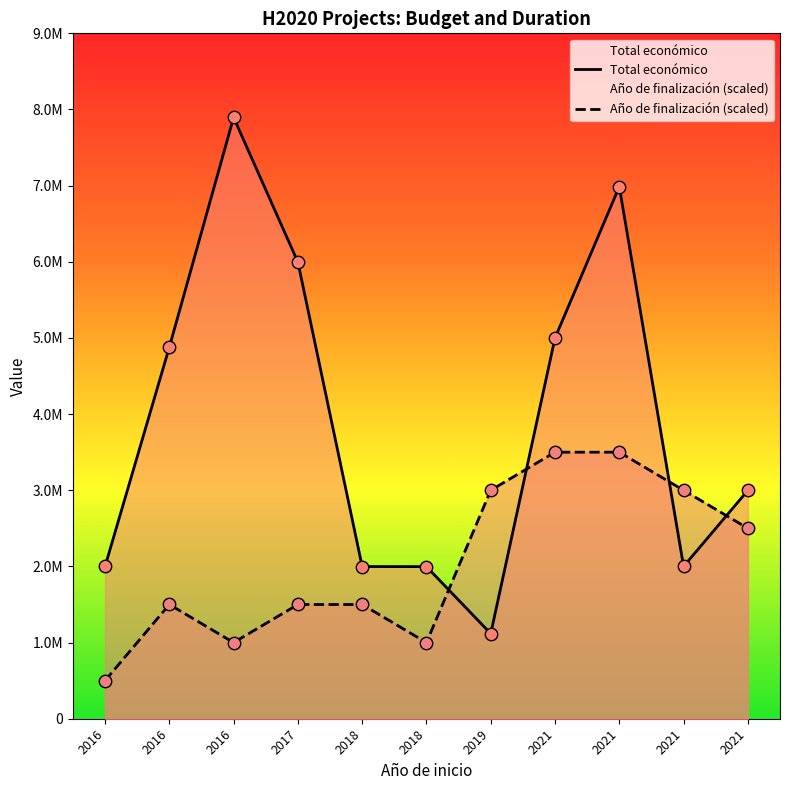

At which category is the sum across all series the highest?

2021